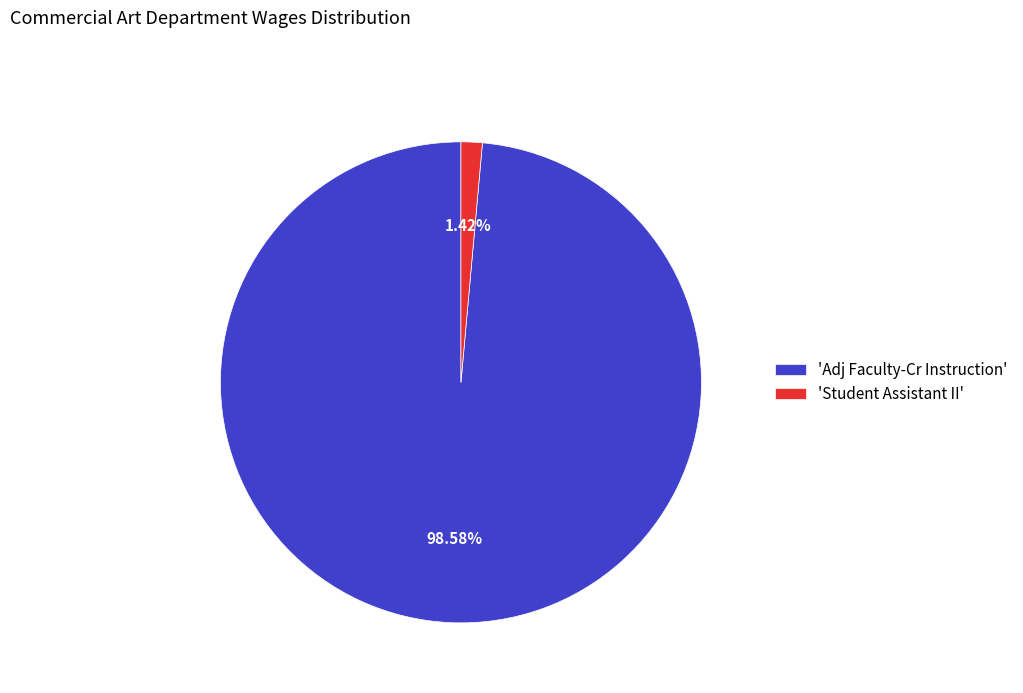

Which category has the biggest portion of the pie?

'Adj Faculty-Cr Instruction'